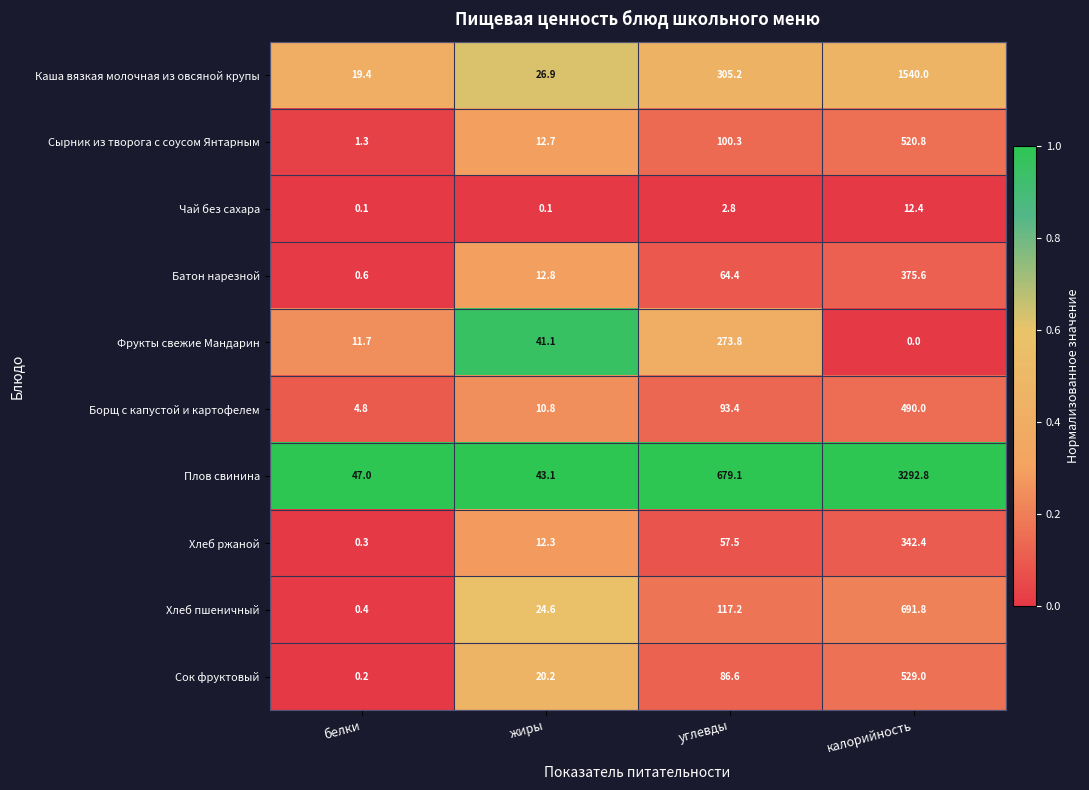

At how many categories does at least one series exceed 0?

4